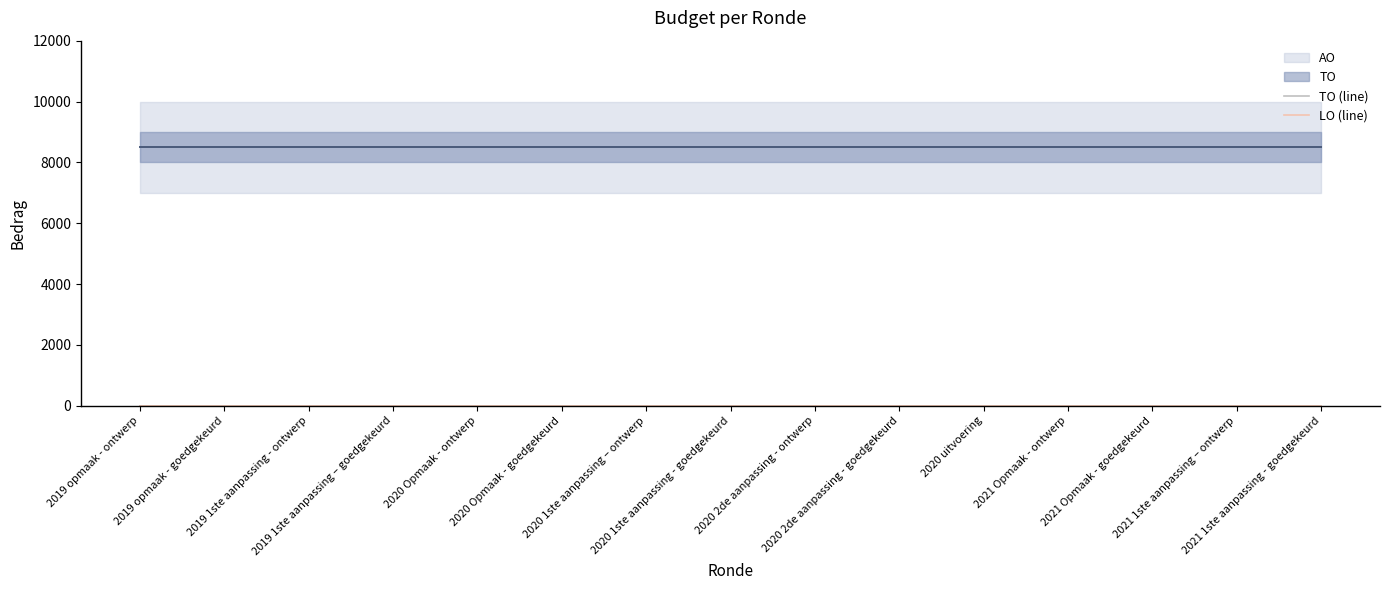

Rank the series by their maximum value, from lowest to highest.

TO, LO, AO